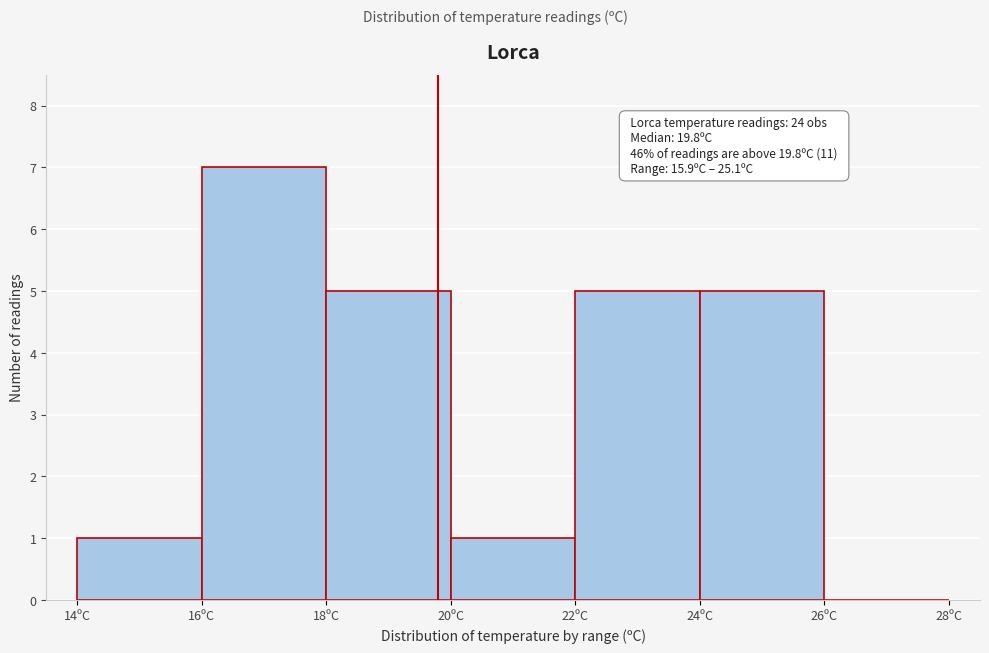

Over which range of the x-axis is the bar tallest?

16 to 18